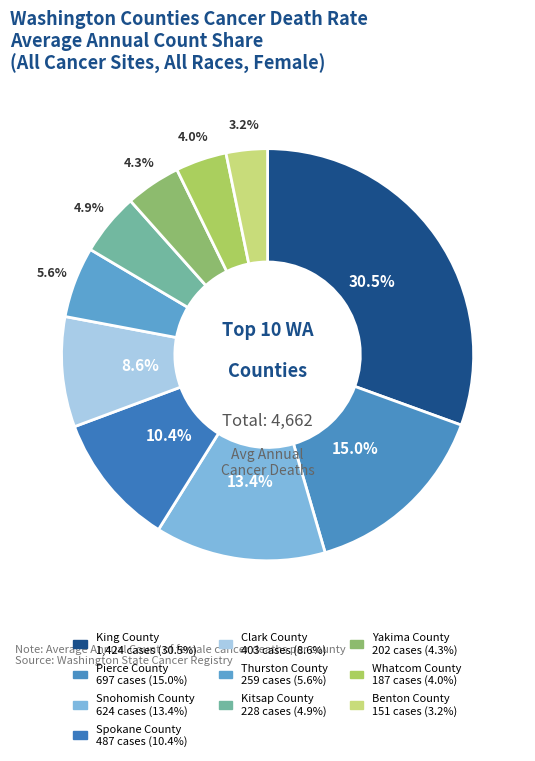

To the nearest percent, what portion does Whatcom County represent?

4%